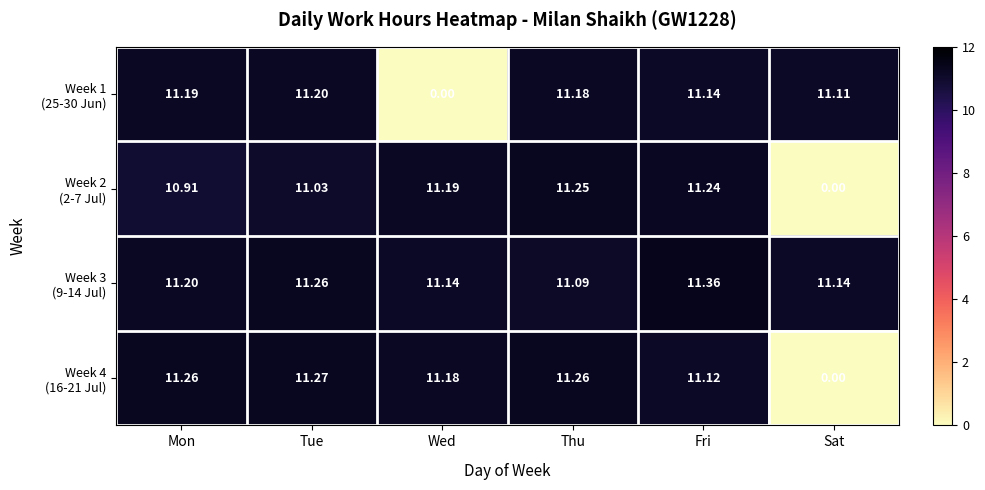

At which category is the sum across all series the highest?

Fri